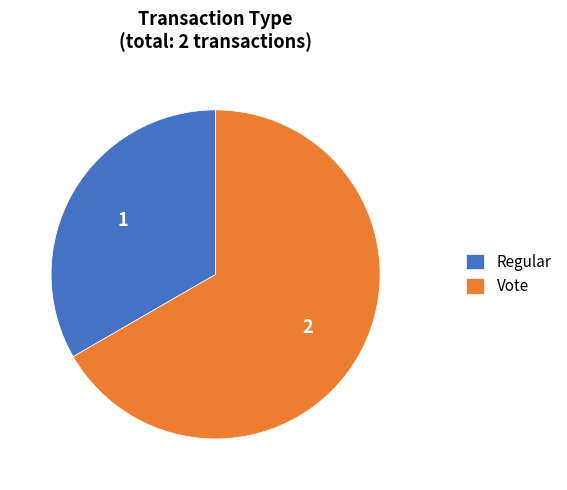

Do Vote and Regular together represent more than half of the pie?

Yes